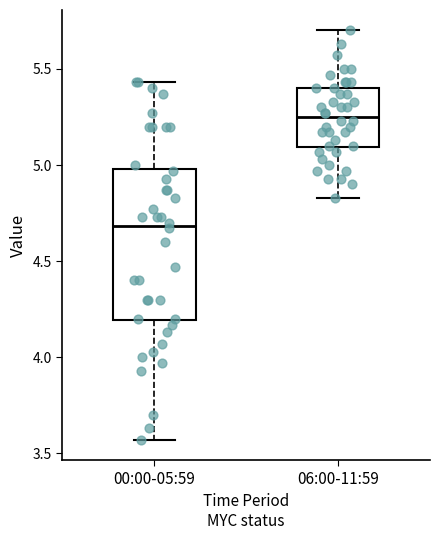

Reading left to right, transcribe this box plot: for each box, give where its median line is, the range the box spans, and where its two whiskers end, as read against the y-axis. The values are not printed on the chart, so give them approximately, as read against the axis.

00:00-05:59: median 4.70, box 4.20 to 5.00, whiskers 3.55 to 5.45
06:00-11:59: median 5.25, box 5.10 to 5.40, whiskers 4.85 to 5.70